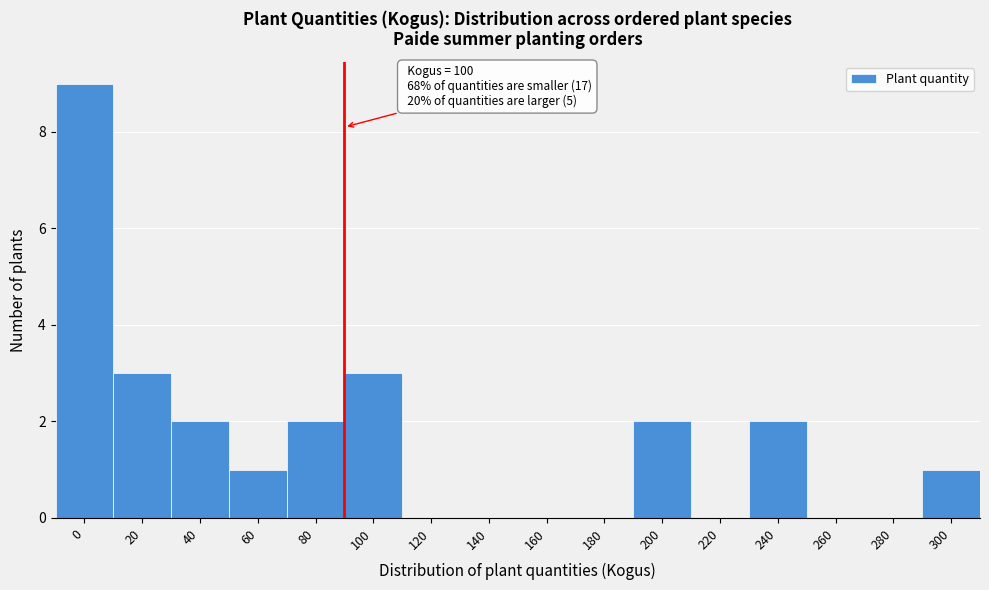

Reading left to right, extract all data points from this chart.

0=9	20=3	40=2	60=1	80=2	100=3	120=0	140=0	160=0	180=0	200=2	220=0	240=2	260=0	280=0	300=1